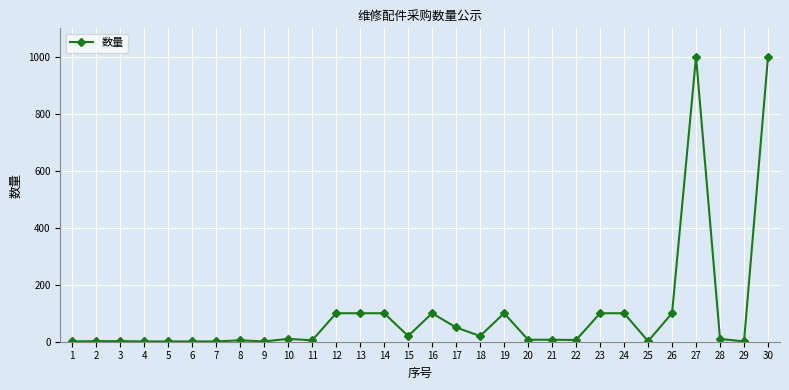

What is the difference between the second highest and second lowest values?

999